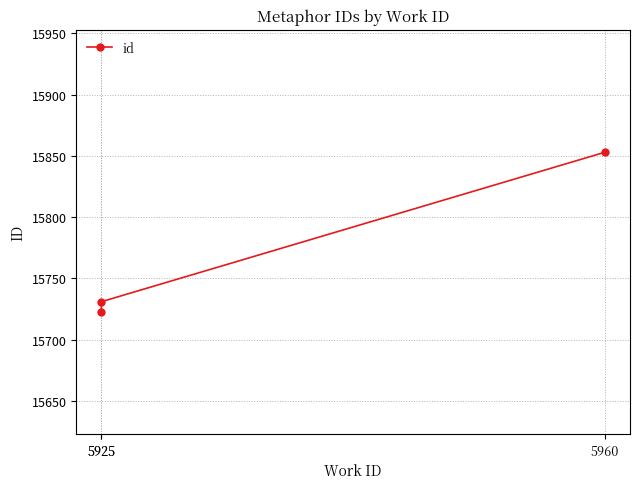

How many lines are shown in the chart?

1